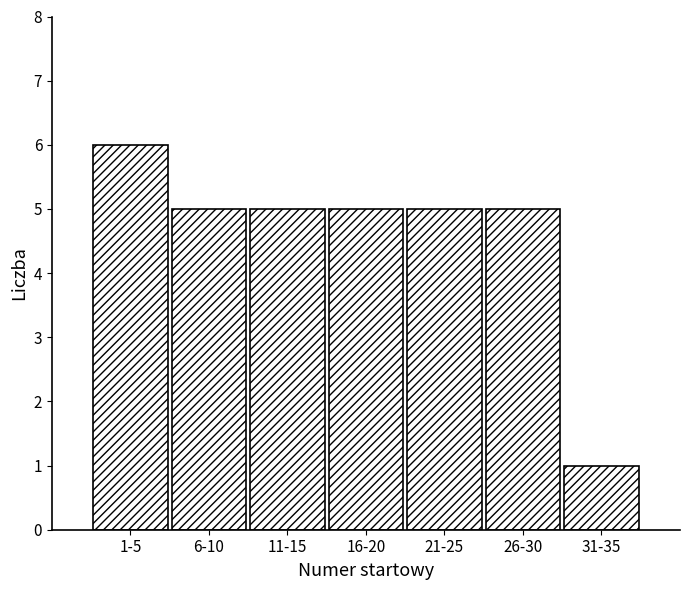

Reading right to left, transcribe all the data shown in this chart.

31-35=1	26-30=5	21-25=5	16-20=5	11-15=5	6-10=5	1-5=6